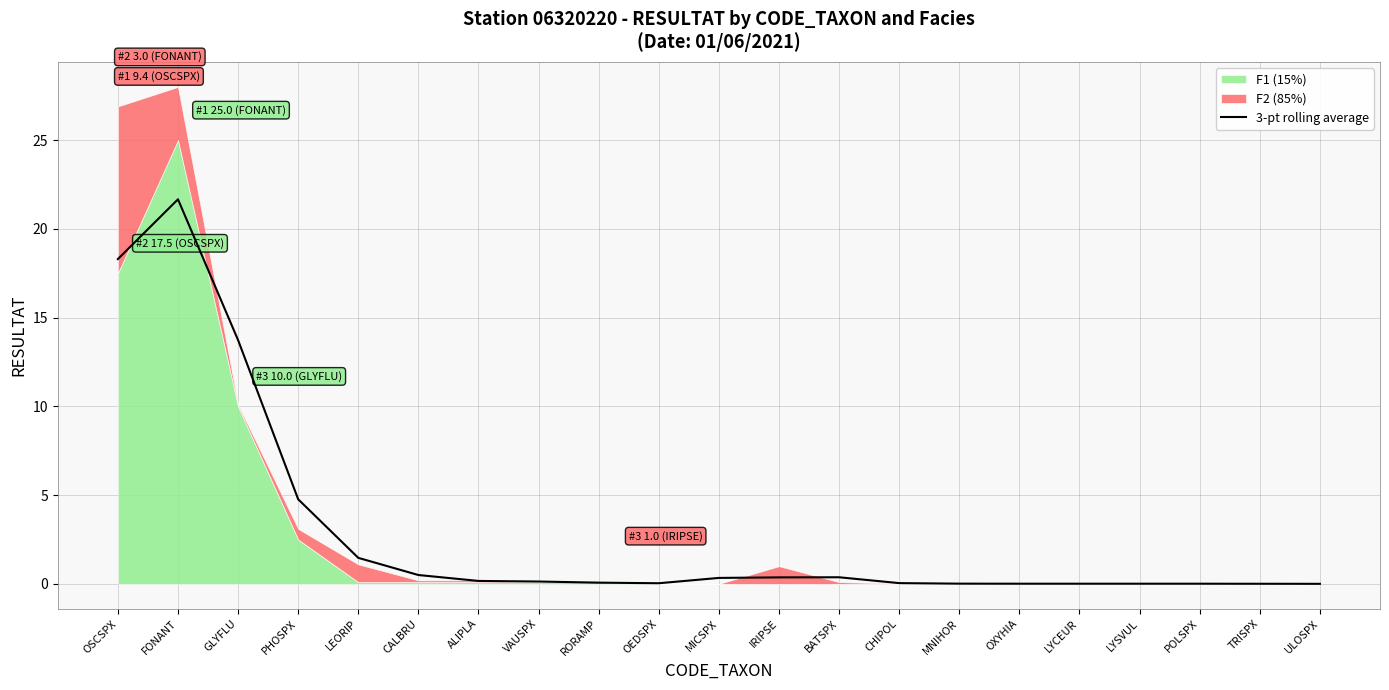

Reading left to right, transcribe all the data shown in this chart.

OSCSPX=18.3	FONANT=21.7	GLYFLU=13.7	PHOSPX=4.8	LEORIP=1.5	CALBRU=0.5	ALIPLA=0.2	VAUSPX=0.1	RORAMP=0.1	OEDSPX=0.0	MICSPX=0.3	IRIPSE=0.4	BATSPX=0.4	CHIPOL=0.0	MNIHOR=0.0	OXYHIA=0.0	LYCEUR=0.0	LYSVUL=0.0	POLSPX=0.0	TRISPX=0.0	ULOSPX=0.0